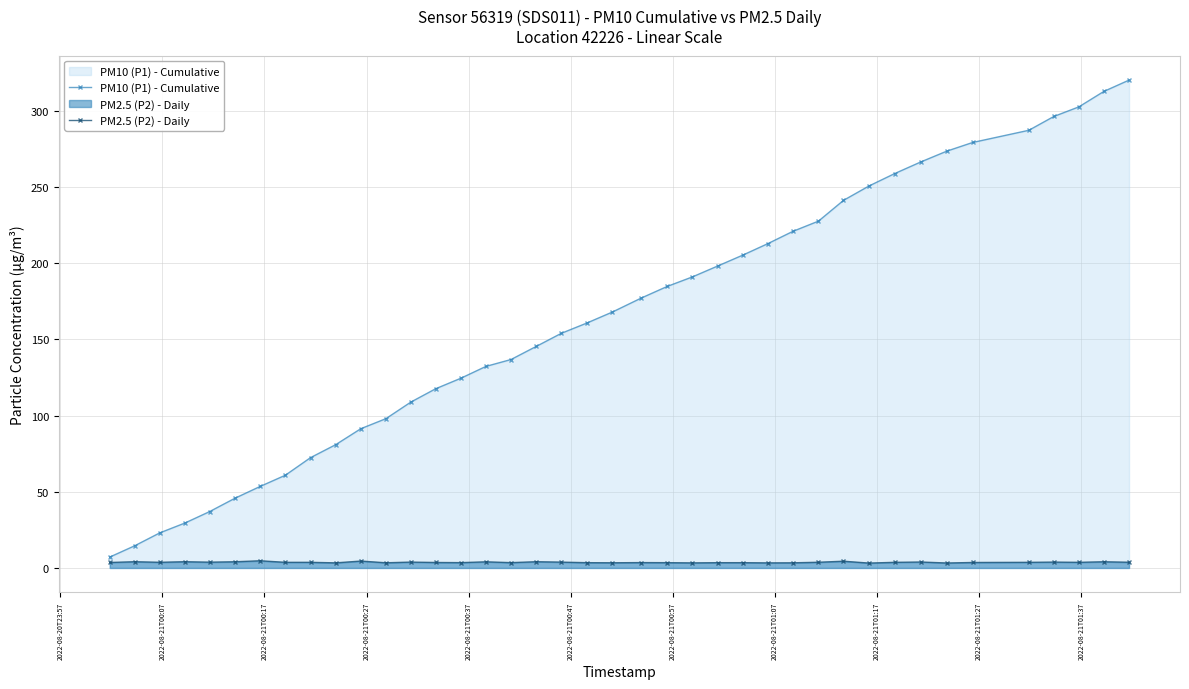

Rank the series by their maximum value, from highest to lowest.

PM10 (P1) - Cumulative, PM2.5 (P2) - Daily